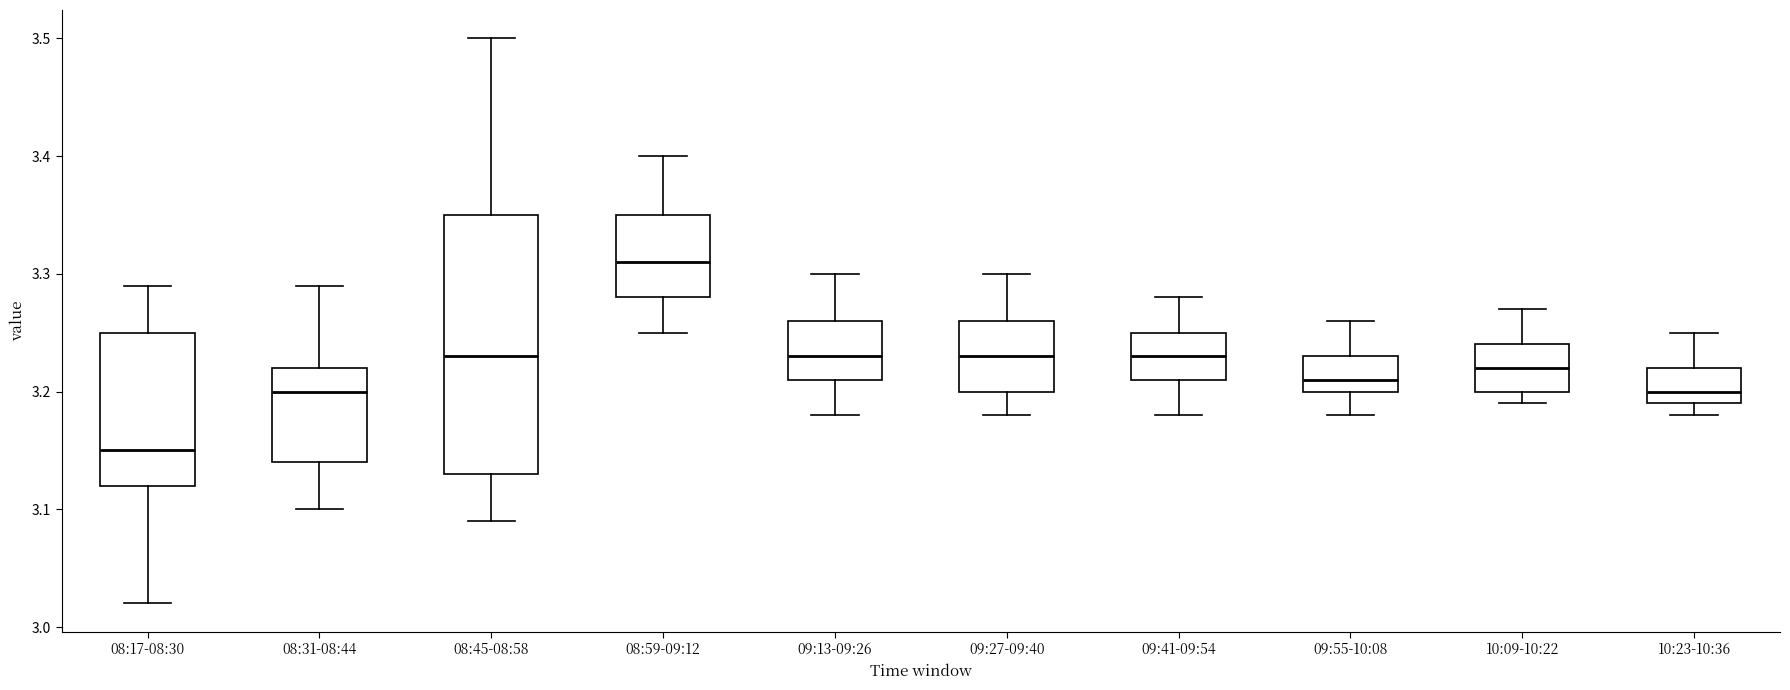

Comparing the boxes themselves (not the whiskers), which one is the tallest?

08:45-08:58